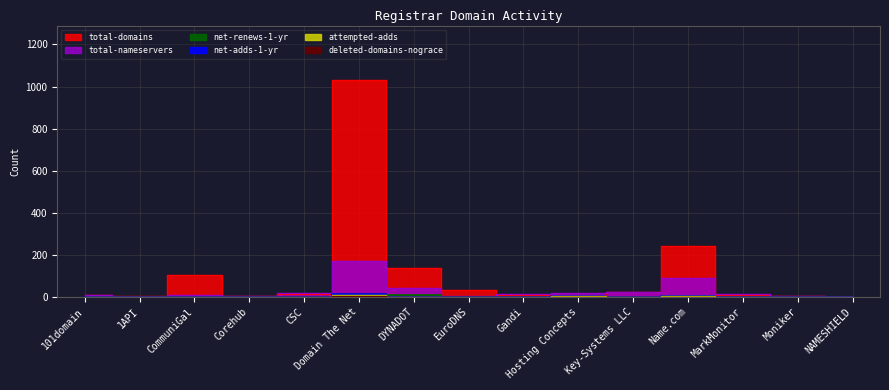

At which label does total-domains first exceed 10?

CommuniGal